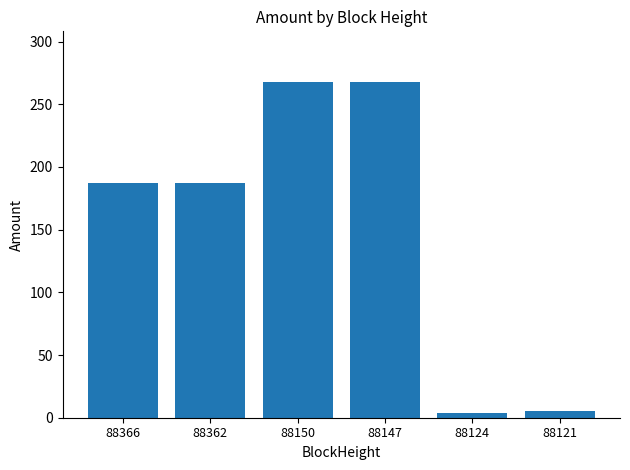

What is the difference between the second highest and second lowest values?

263.0